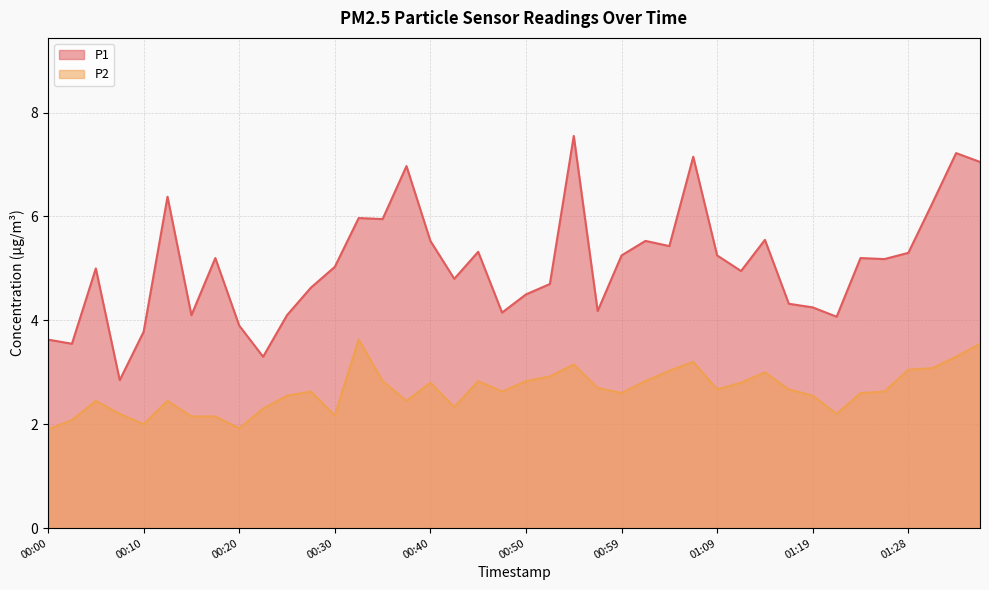

What are all the series names shown in the legend?

P1, P2